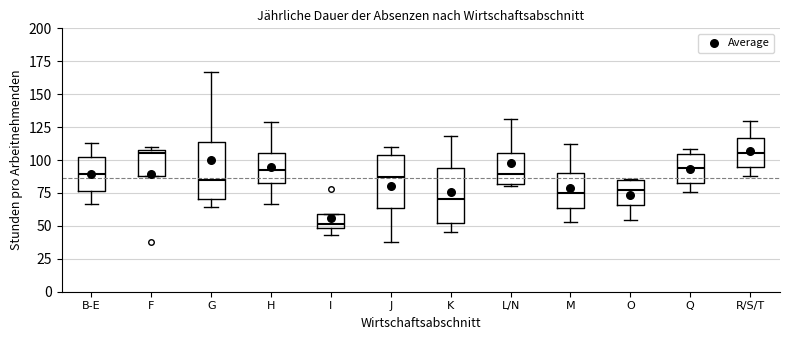

Where is the lower edge of the box for L/N on the y-axis? The values are not printed on the chart, so give them approximately, as read against the axis.

80